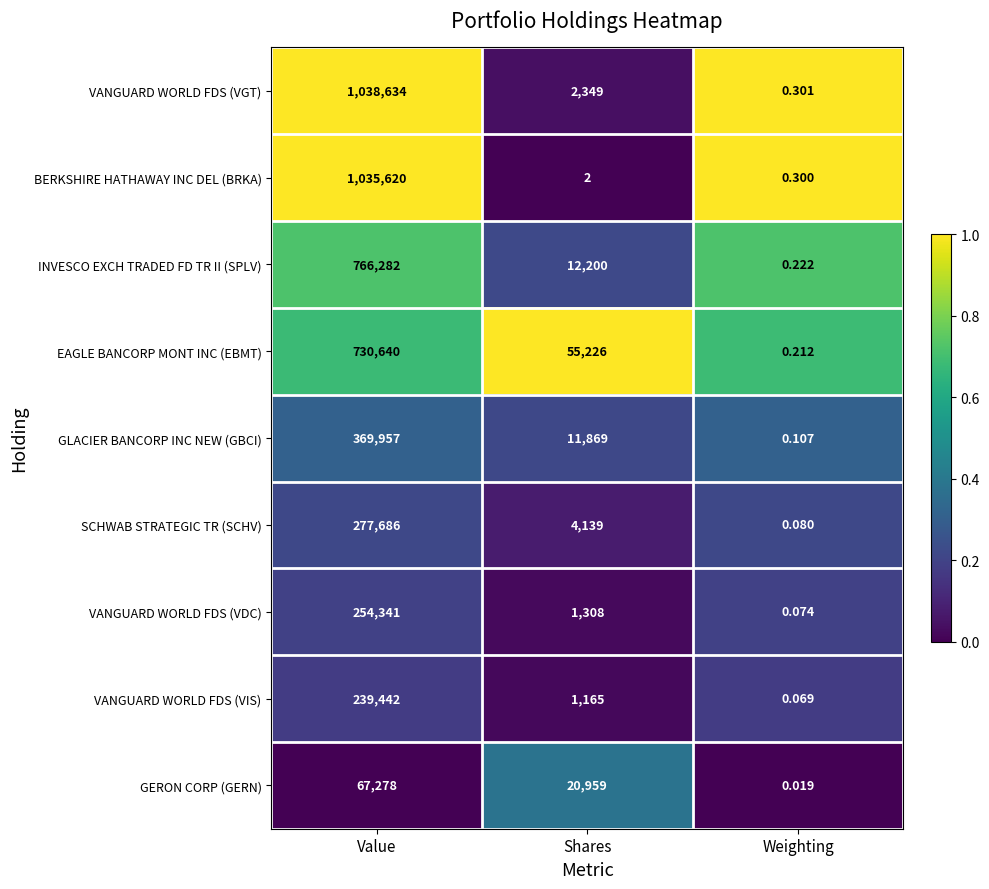

At which label is VANGUARD WORLD FDS (VIS) closest to 119721?

Shares